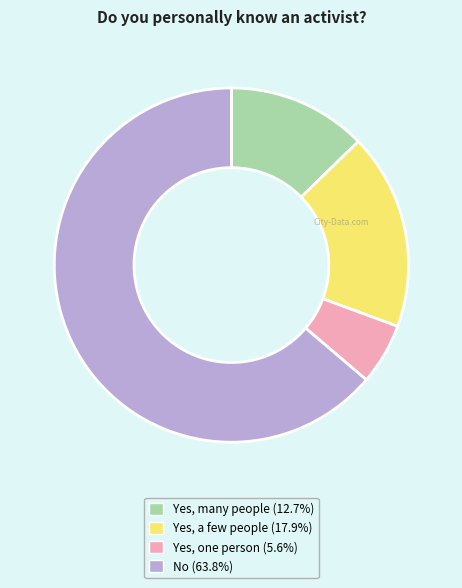

Is the sum of Yes, a few people and Yes, many people greater than half?

No